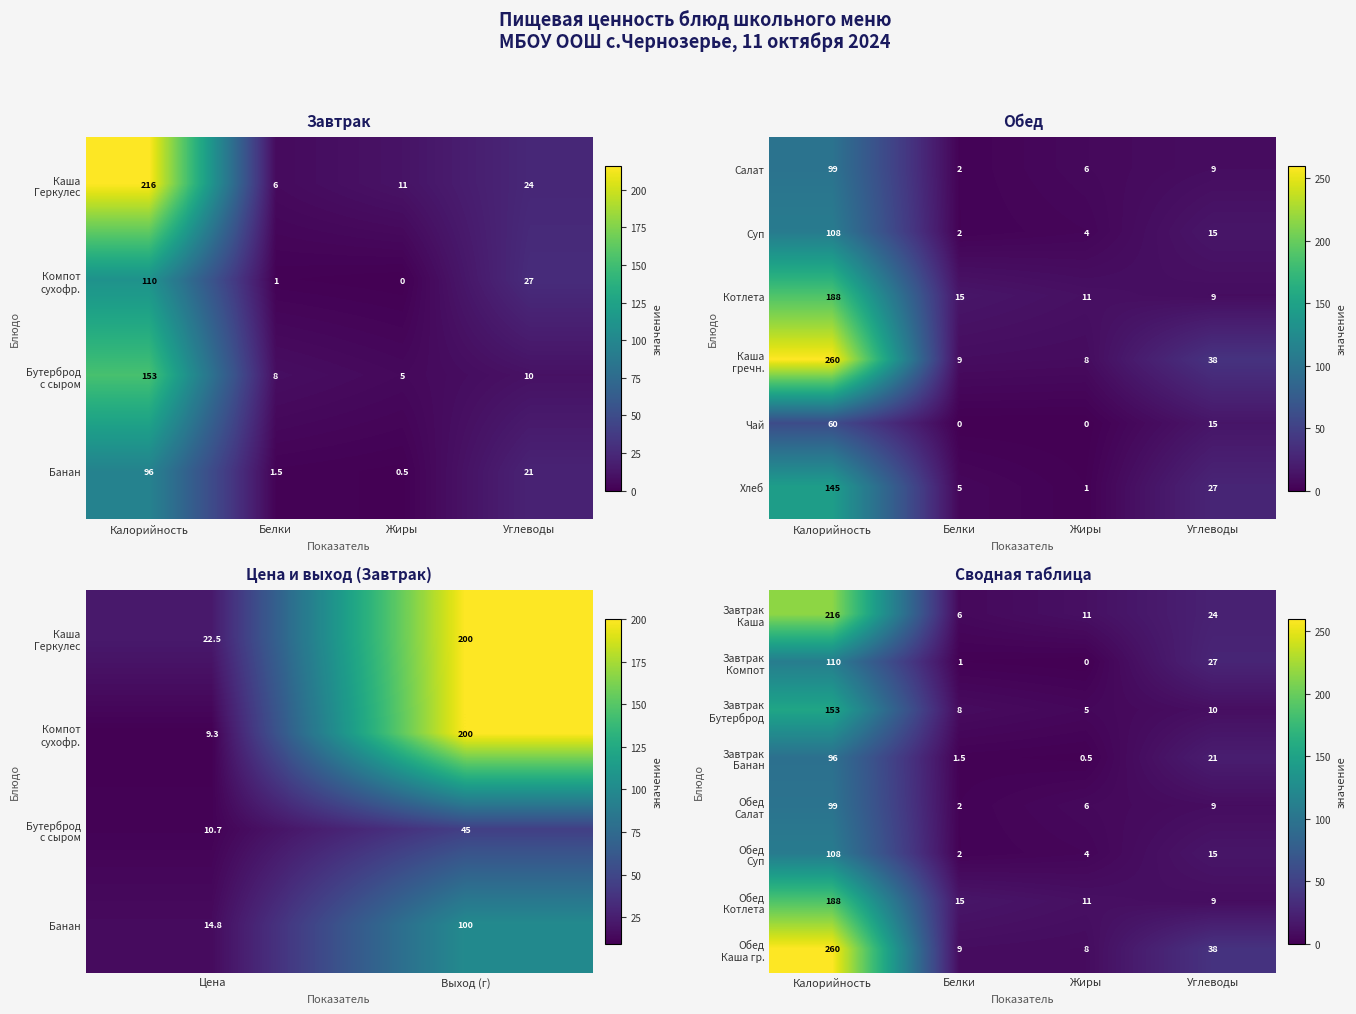

At which label does Котлета reach its minimum?

Углеводы